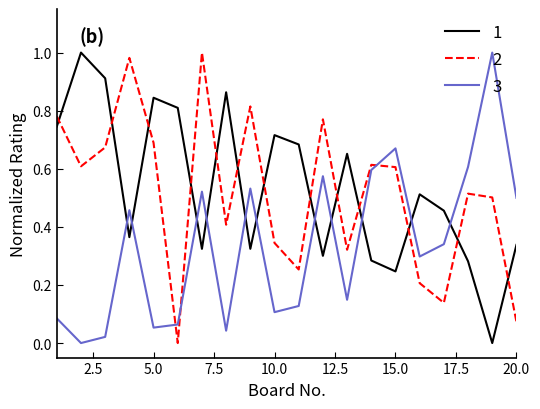

True or false: 2 and 1 cross at least once.

True